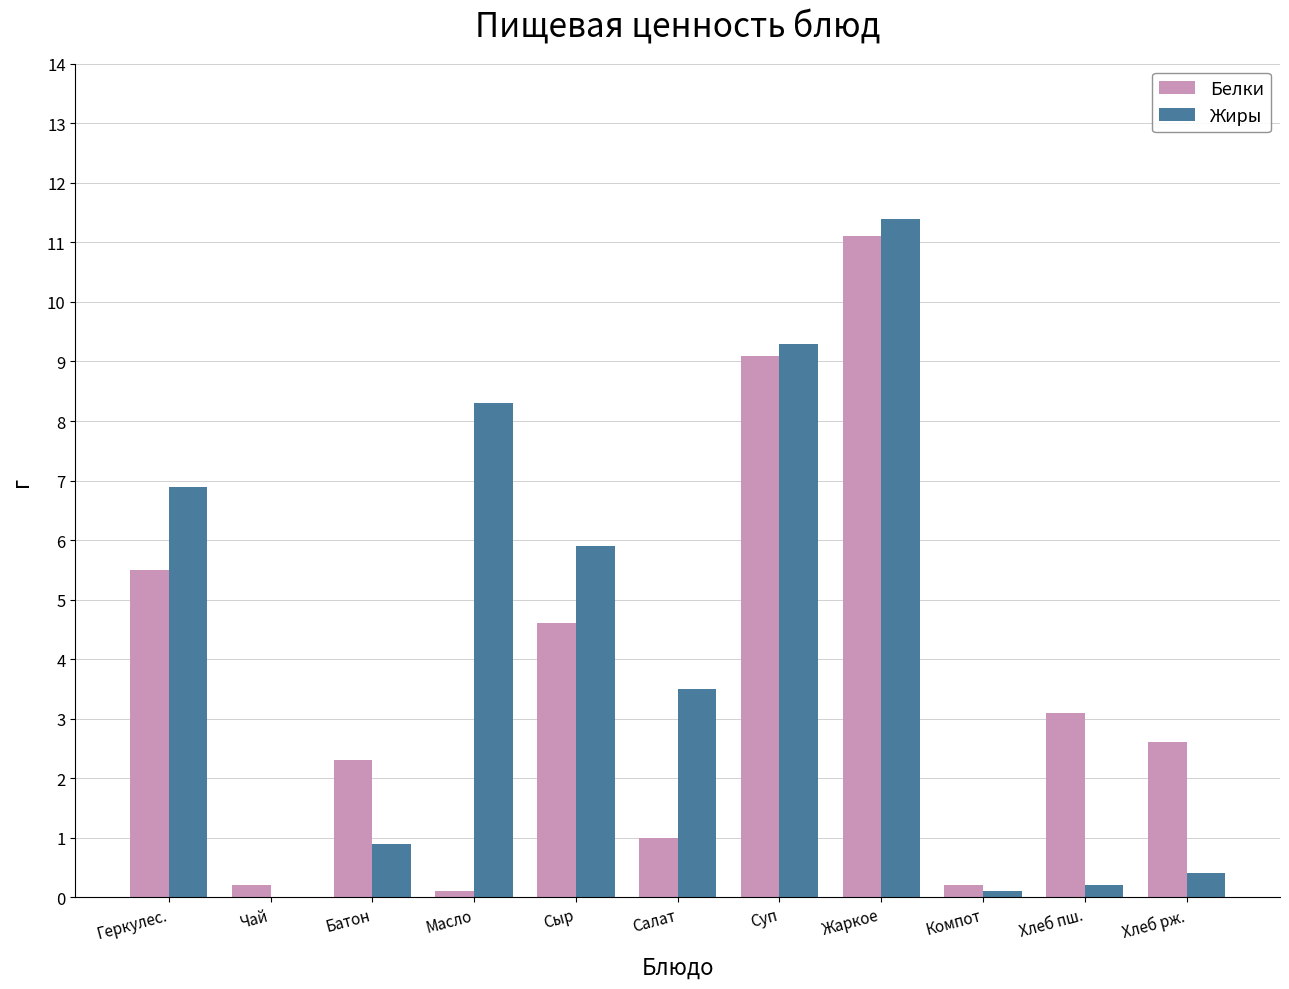

The Жиры series shows 3.4 at Чай. True or false?

False